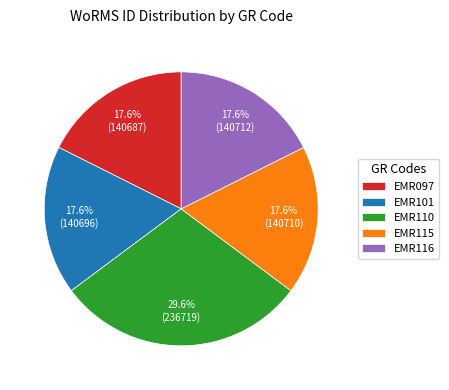

What is the largest slice in the pie chart?

EMR110